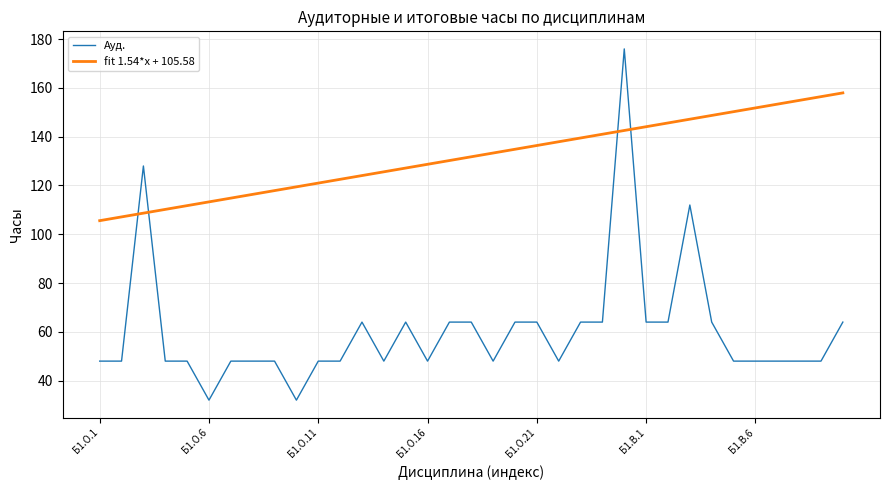

What is the average value of the fit 1.54*x + 105.58 series?

131.8